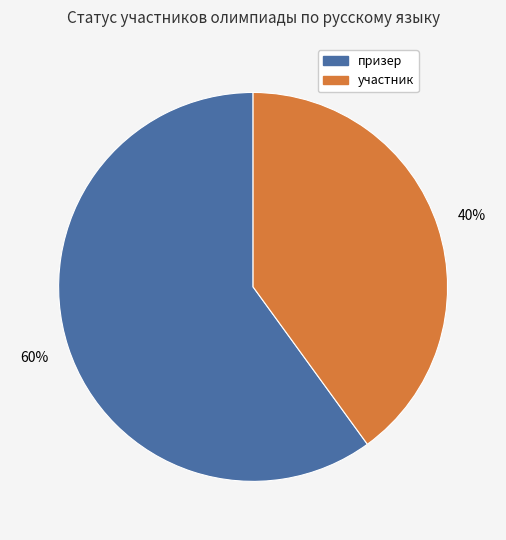

Rank the categories by value from lowest to highest.

участник, призер